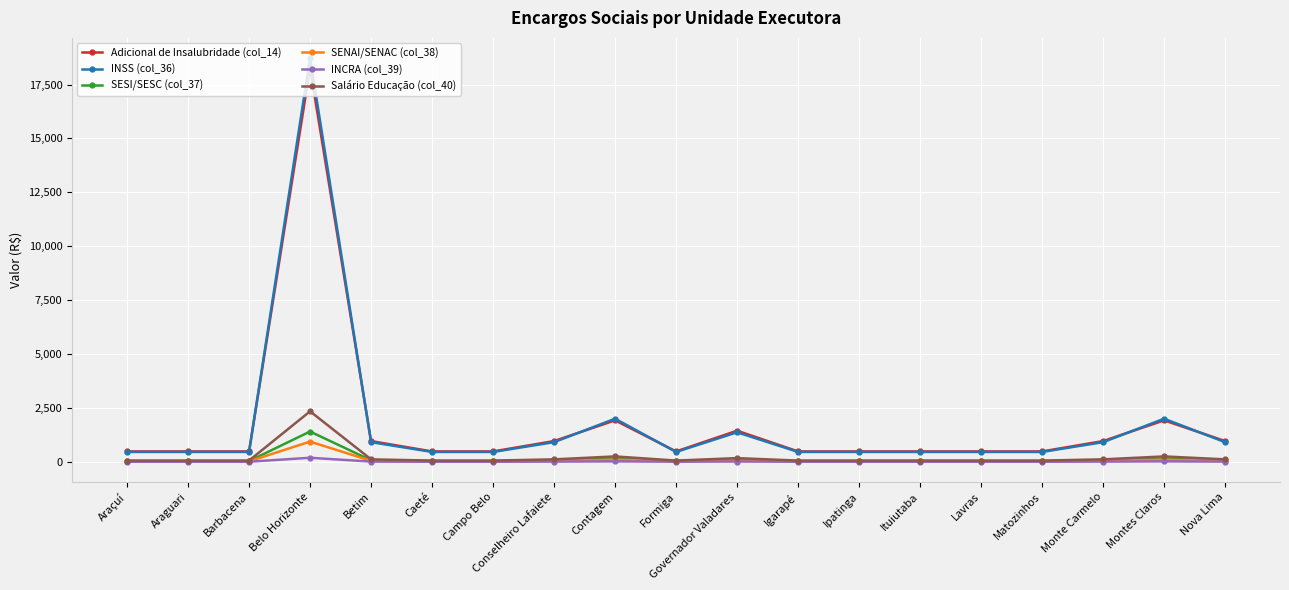

True or false: INSS (col_36) has more than 2 interior local peaks.

True